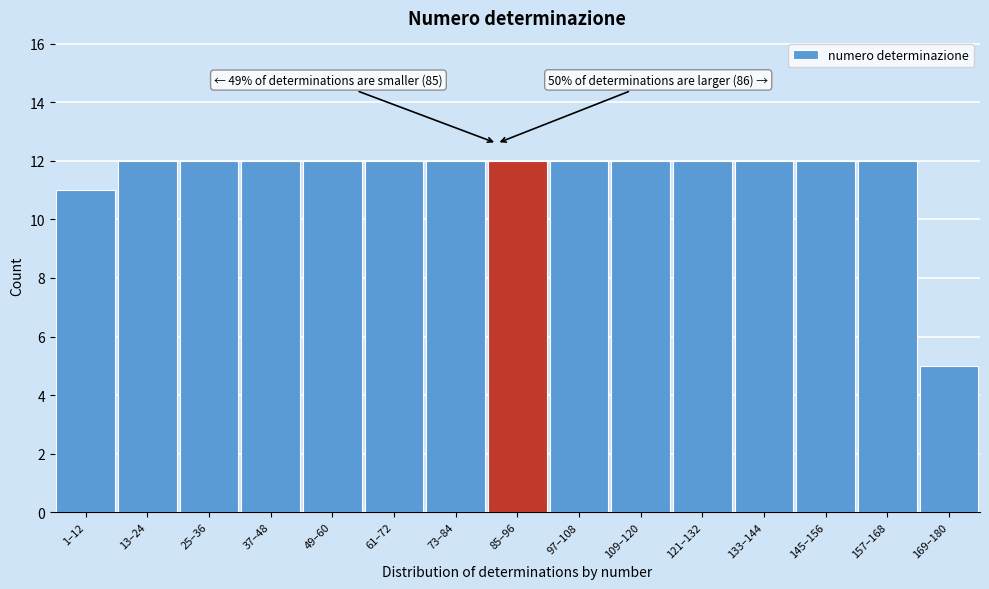

Reading left to right, what are all the values shown in this chart?

11	12	12	12	12	12	12	12	12	12	12	12	12	12	5